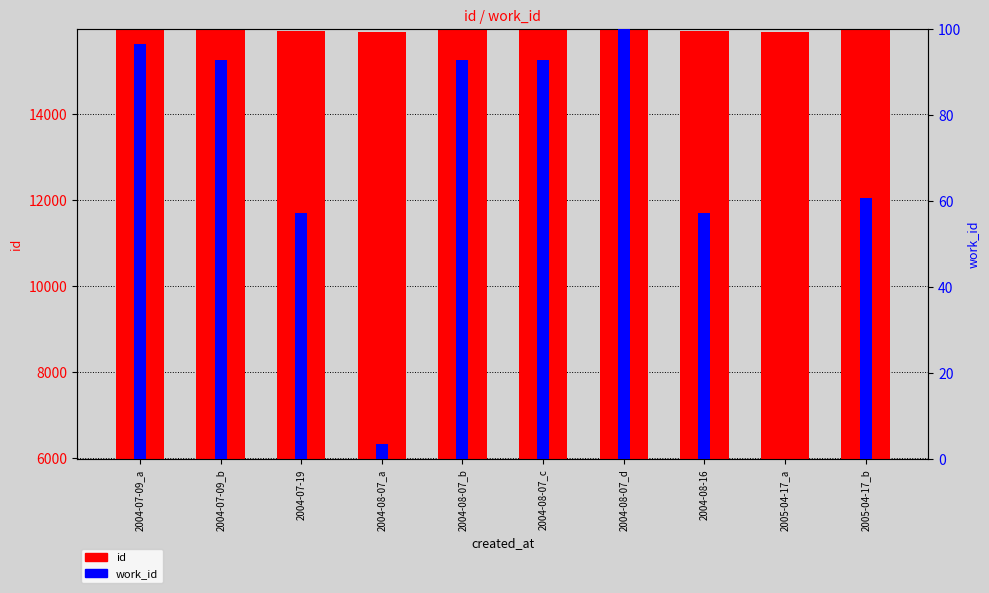

How many bars are there in each group?

2